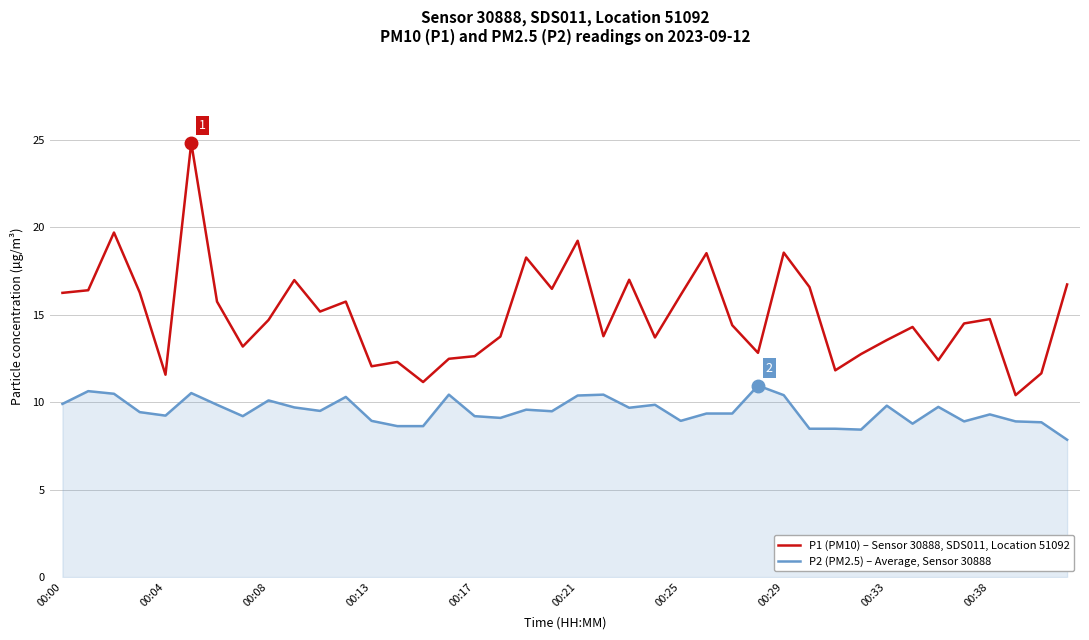

True or false: P1 (PM10) – Sensor 30888, SDS011, Location 51092 and P2 (PM2.5) – Average, Sensor 30888 intersect in this chart.

False